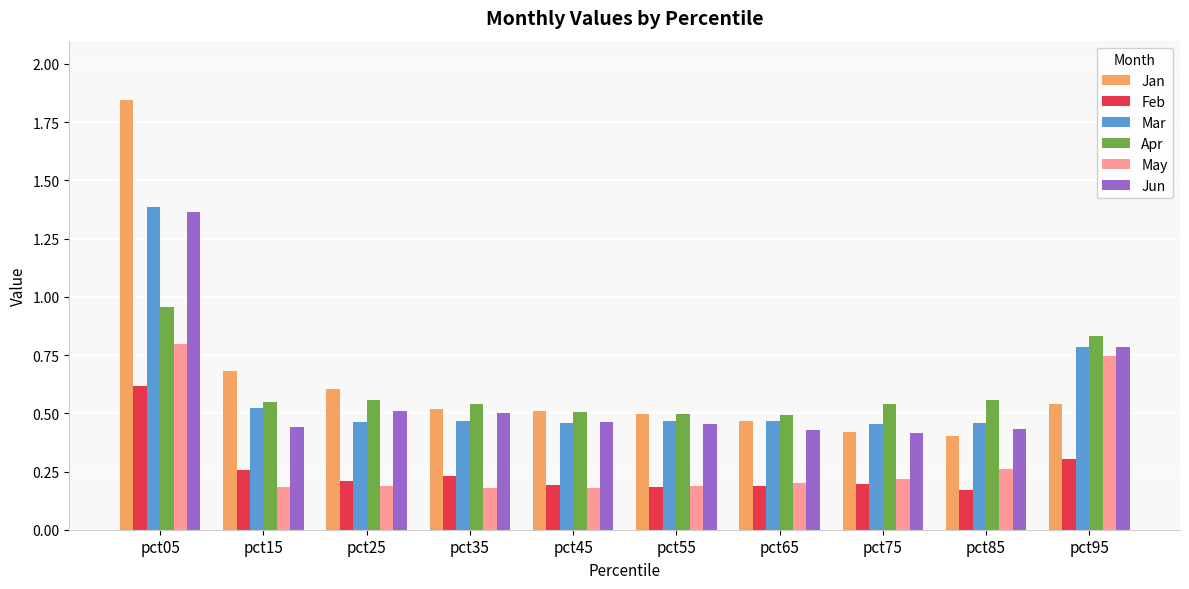

Are the bars grouped side by side (vs. stacked)?

Yes